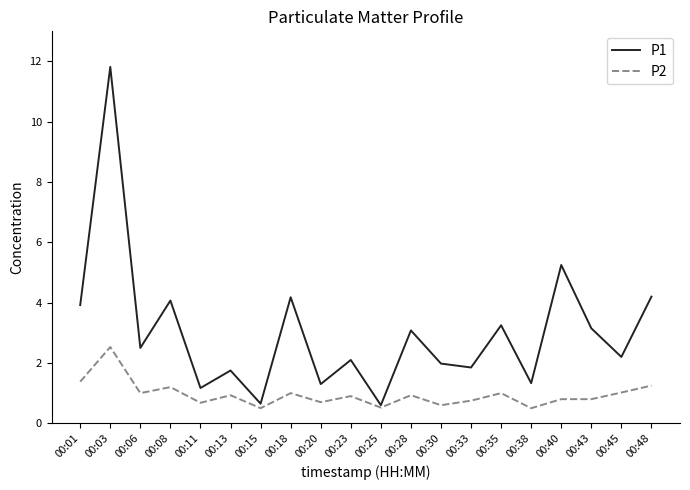

List the series in order of their overall mean, highest first.

P1, P2